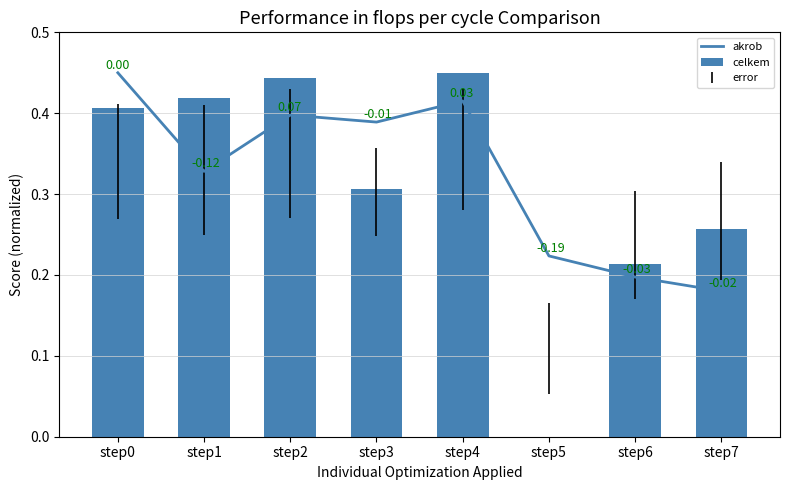

How many positive values does the celkem series have?

7